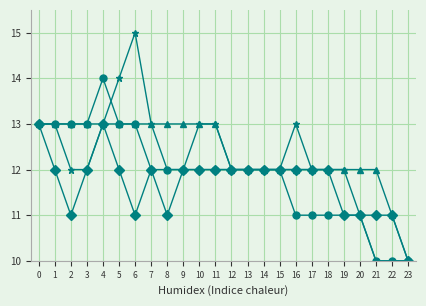

What is the maximum value shown in the chart?

15